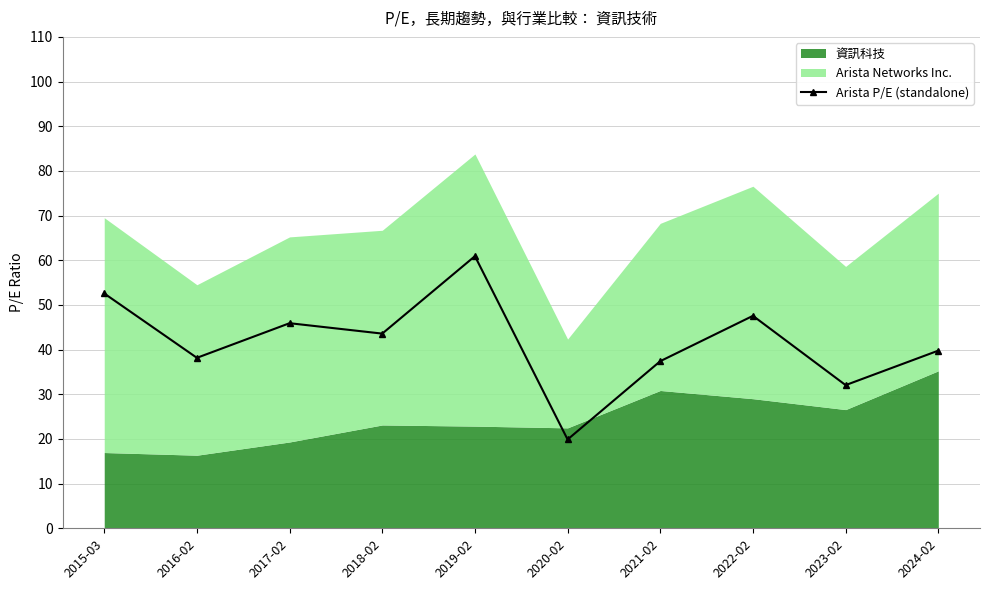

What is the average value?

41.8